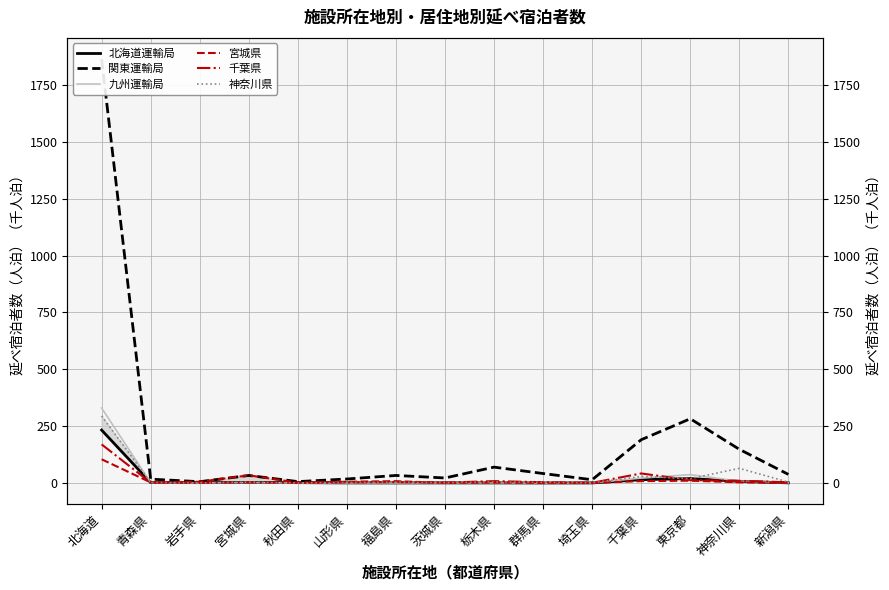

Read the 千葉県 value at 山形県.

2.6